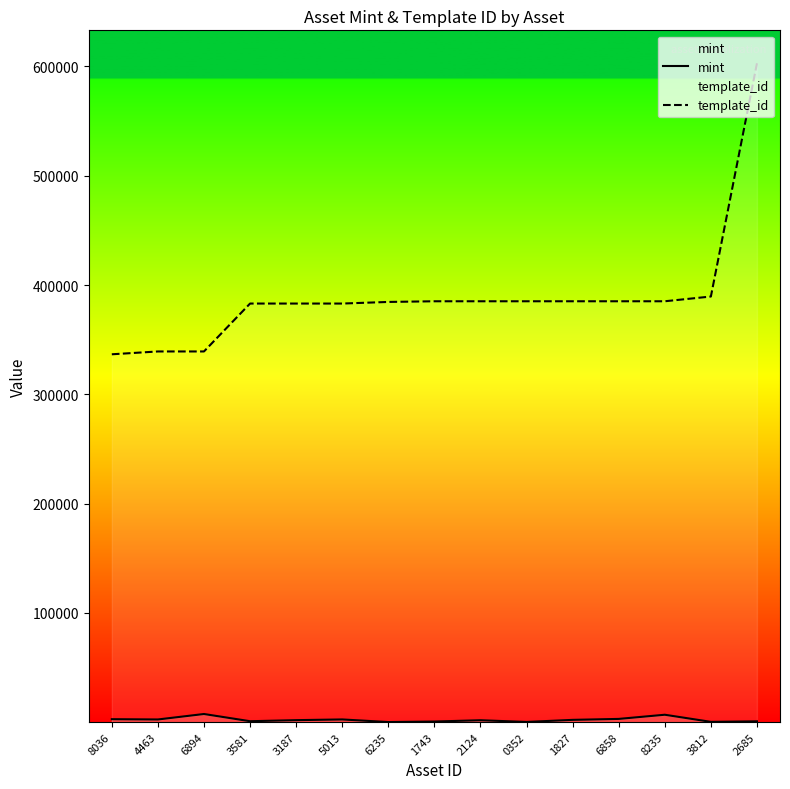

Reading left to right, list all the values displayed in this chart.

mint: 8036=2729	4463=2470	6894=7471	3581=870	3187=1844	5013=2496	6235=111	1743=585	2124=1763	0352=213	1827=2107	6858=2981	8235=6796	3812=289	2685=769
template_id: 8036=336643	4463=339228	6894=339228	3581=383071	3187=383071	5013=383071	6235=384541	1743=385158	2124=385158	0352=385161	1827=385161	6858=385161	8235=385161	3812=389500	2685=602942